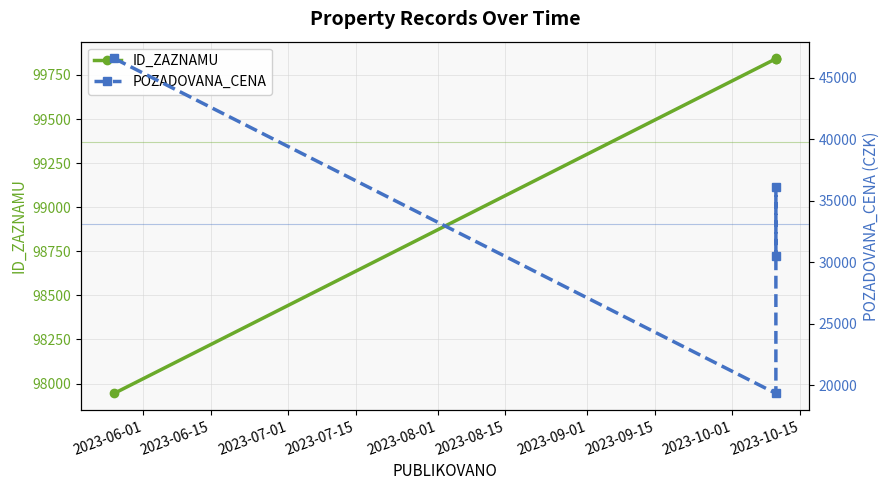

What are all the series names shown in the legend?

ID_ZAZNAMU, POZADOVANA_CENA